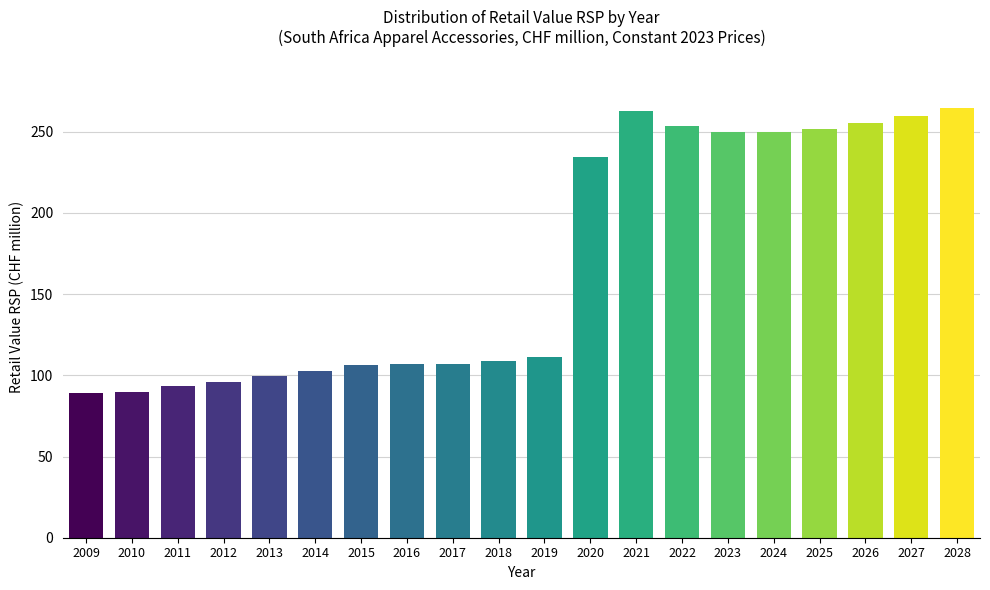

What is the change in value from 2020 to 2025?

+17.7